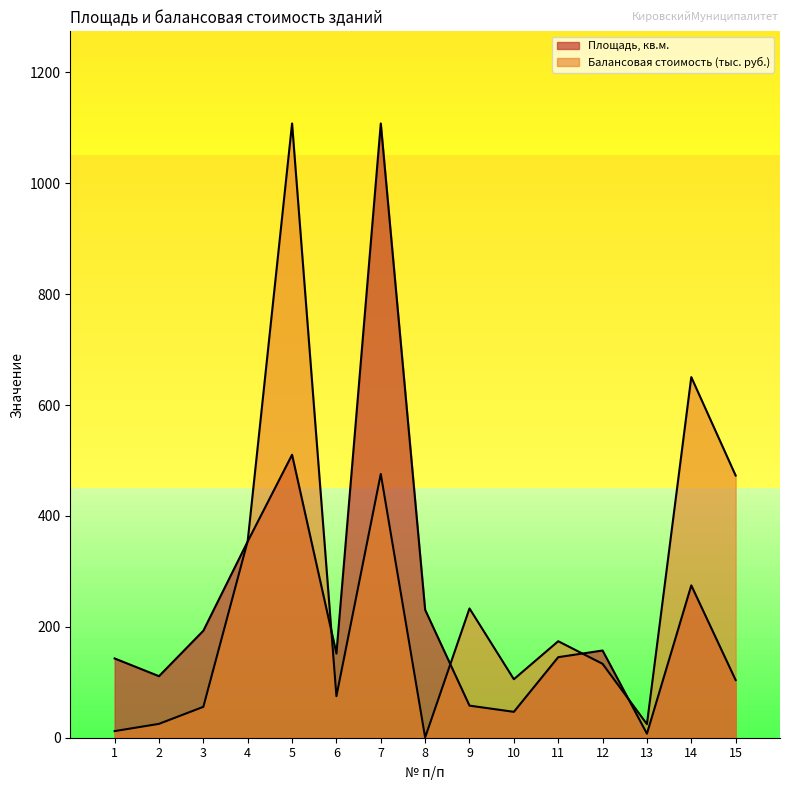

True or false: Балансовая стоимость (тыс. руб.) has more than 1 interior local peaks.

True